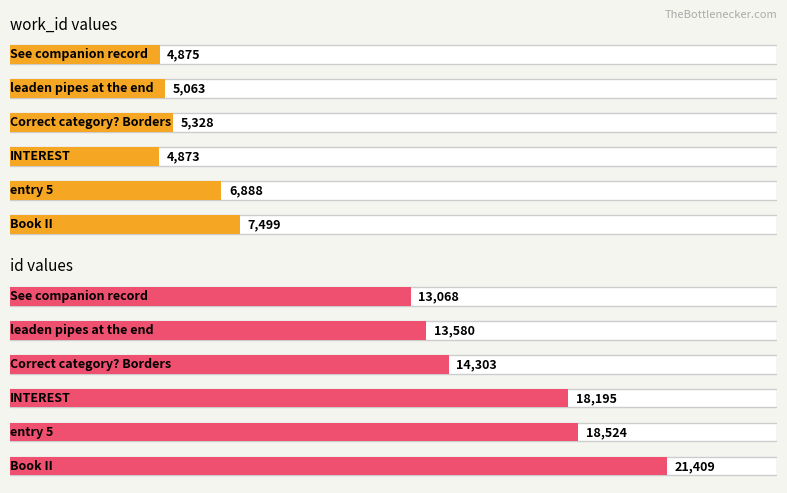

Which series has the widest spread of values?

id